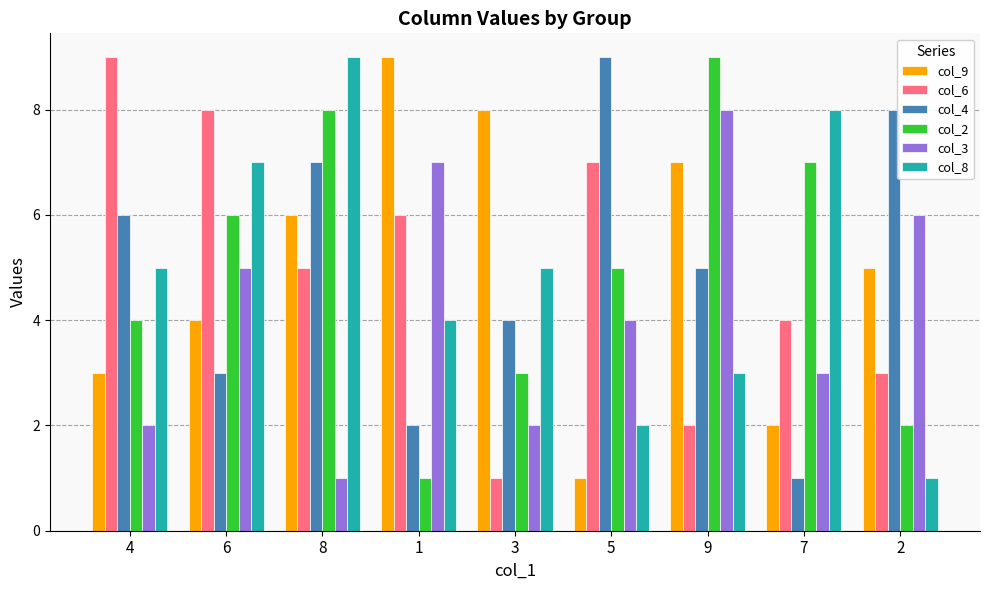

What is the approximate value of col_3 at 7?

3